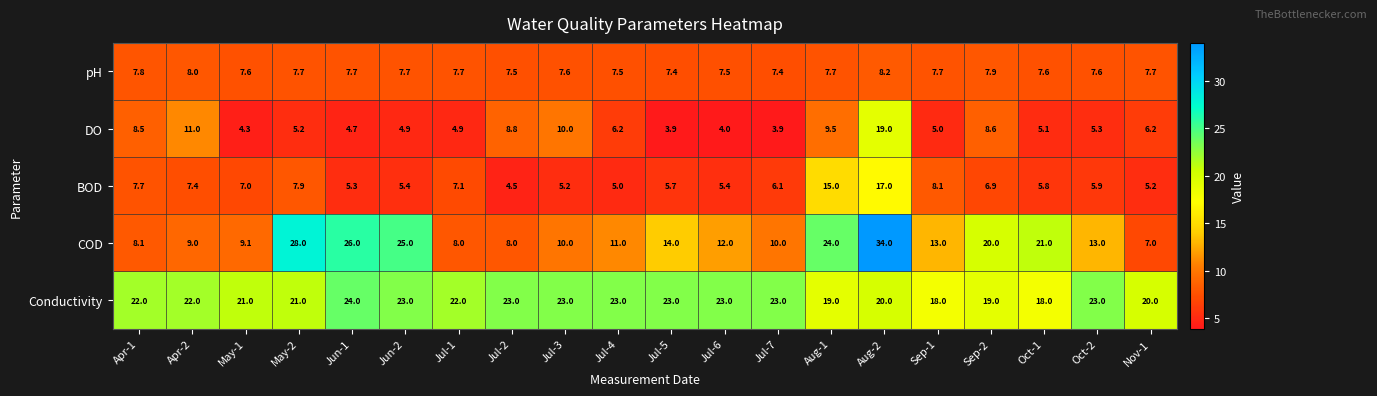

What is the minimum value shown in the chart?

3.9